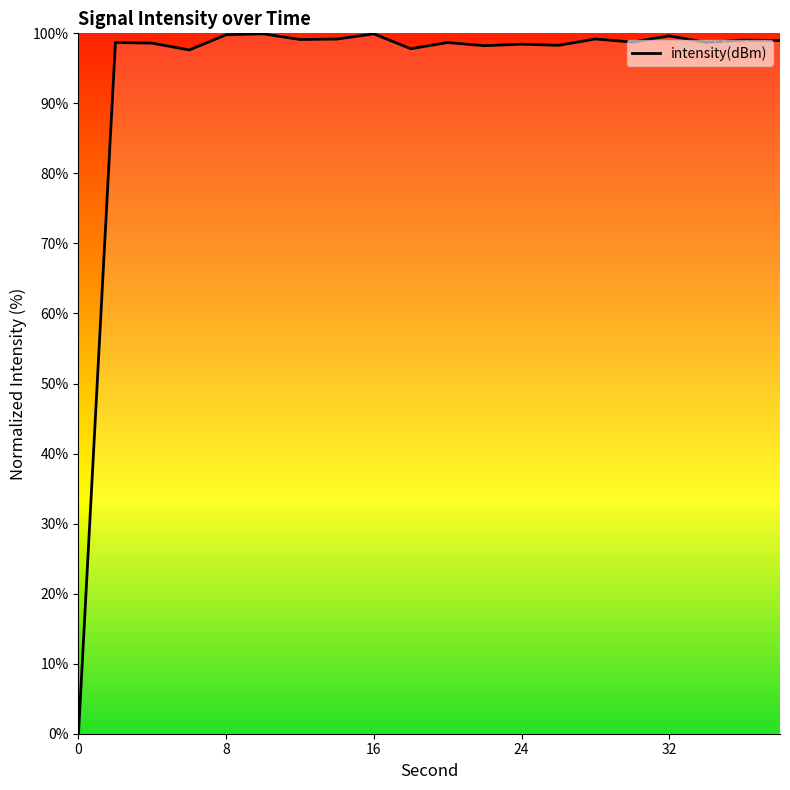

True or false: the data has more than 1 interior local peaks.

True